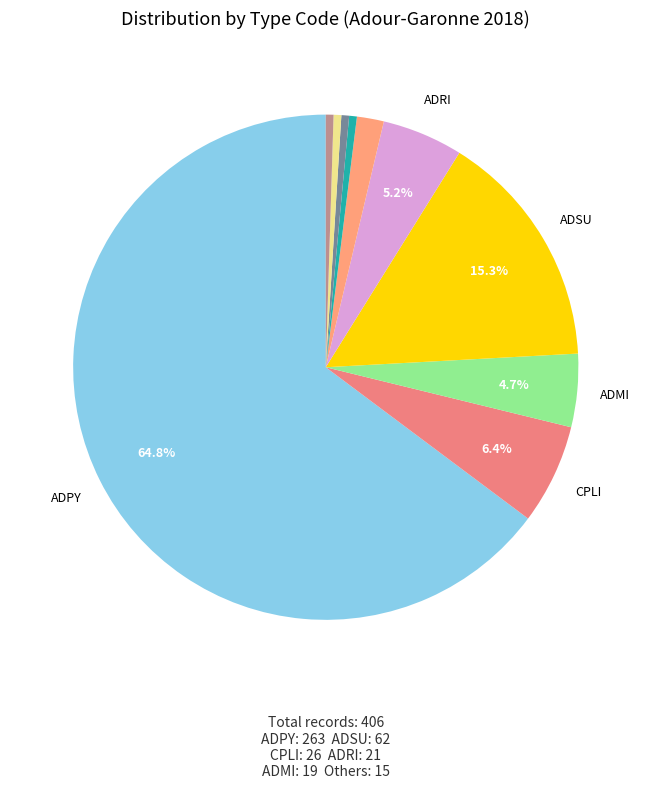

Is there a majority slice in this chart?

Yes